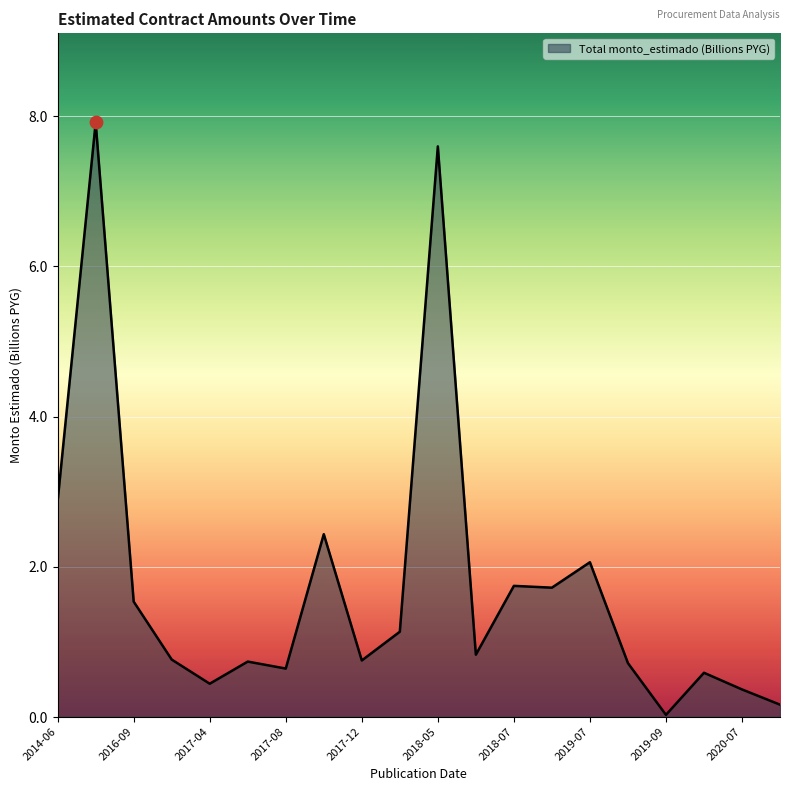

What is the greatest value displayed?

7.9